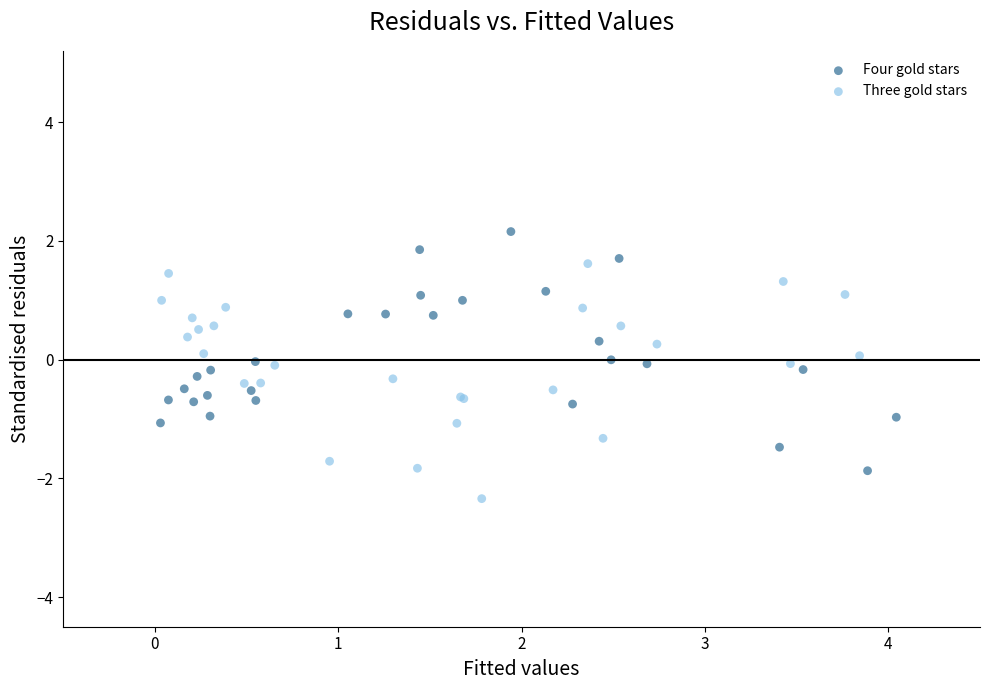

Which series contains the highest Y value?

Four gold stars